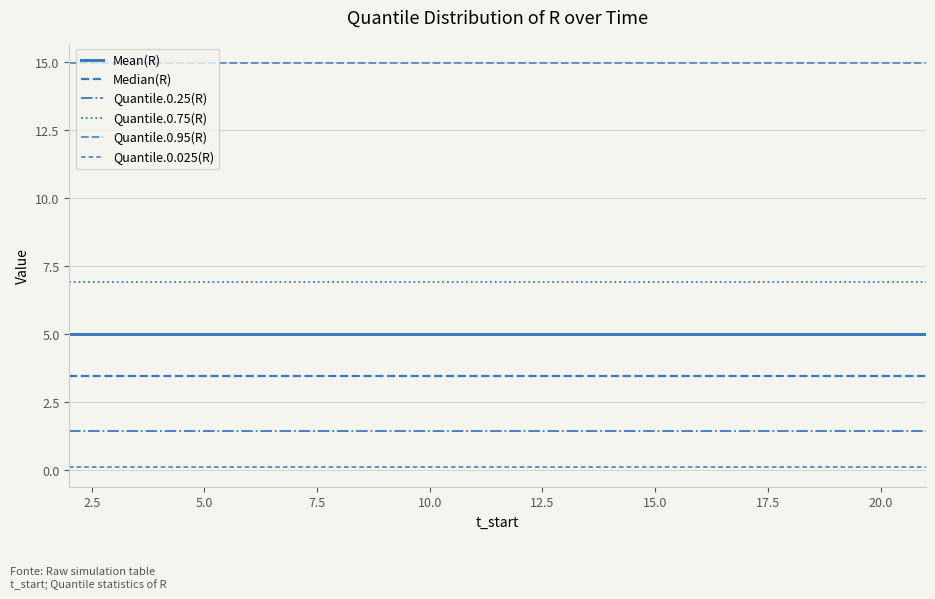

Is this an area chart (filled region under the line)?

No